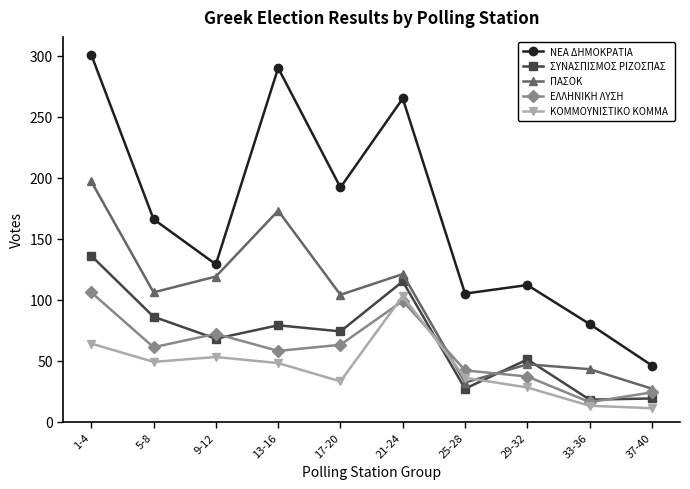

What is the label of the 5th point from the left?

17-20